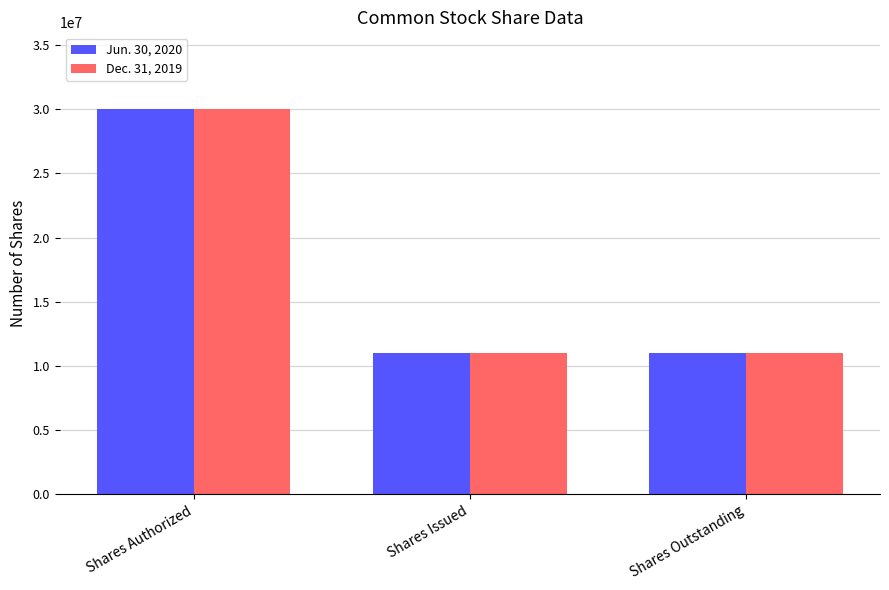

What position from the left is Shares Outstanding?

3